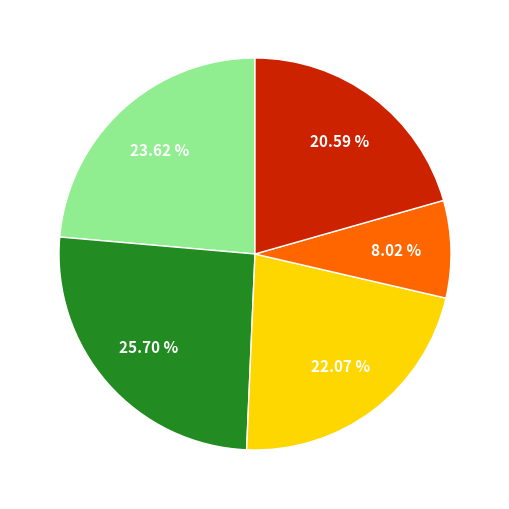

How many slices are in this pie chart?

5